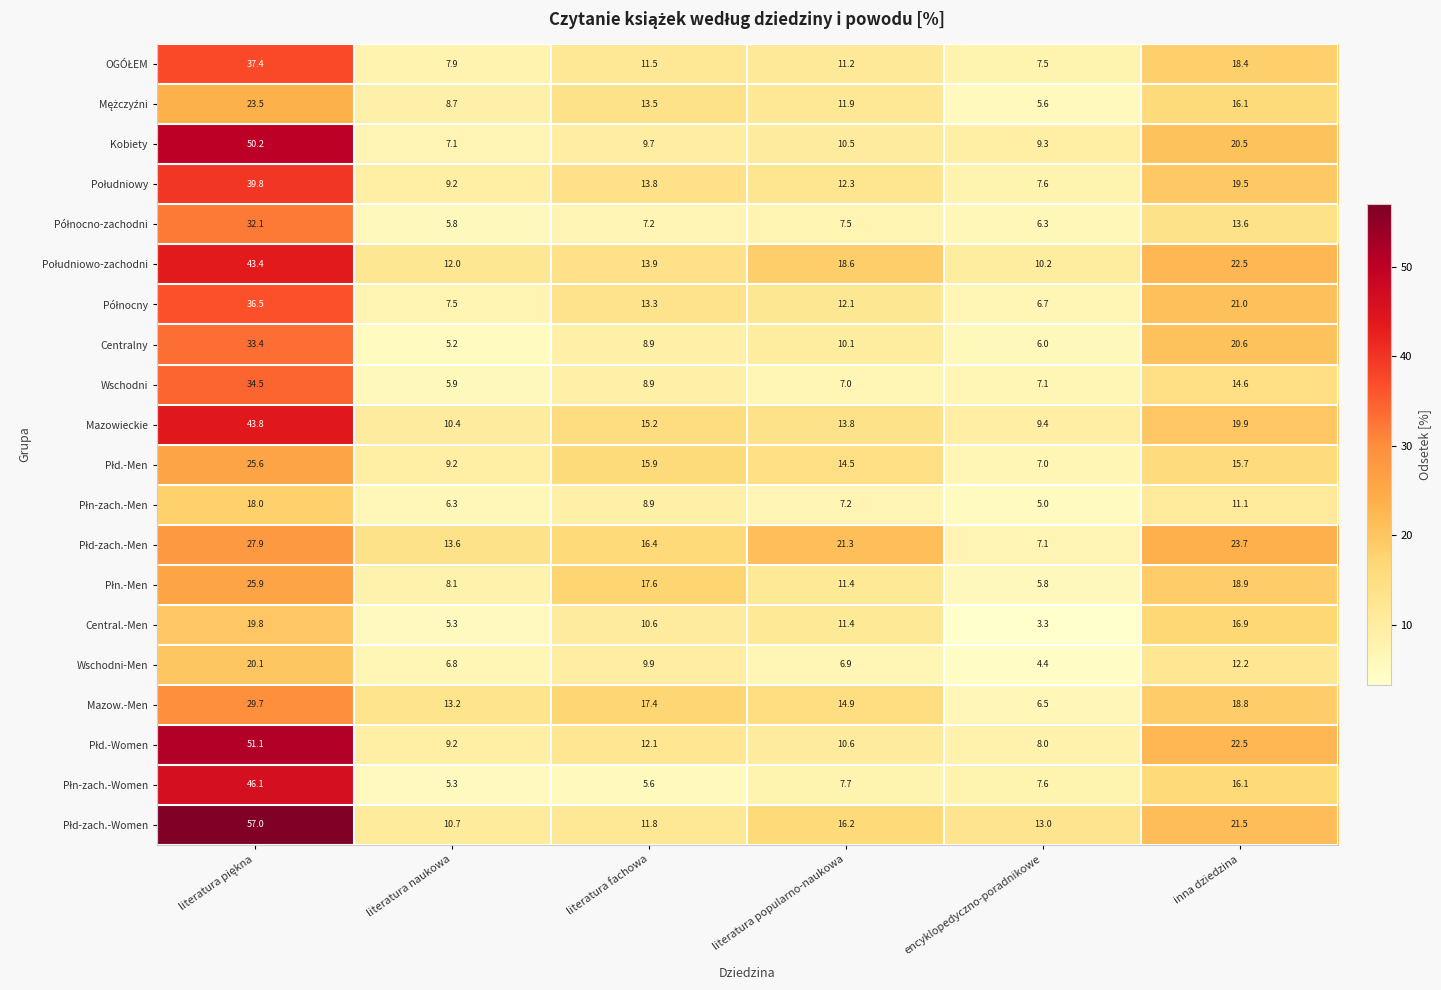

At how many categories does at least one series exceed 4?

6